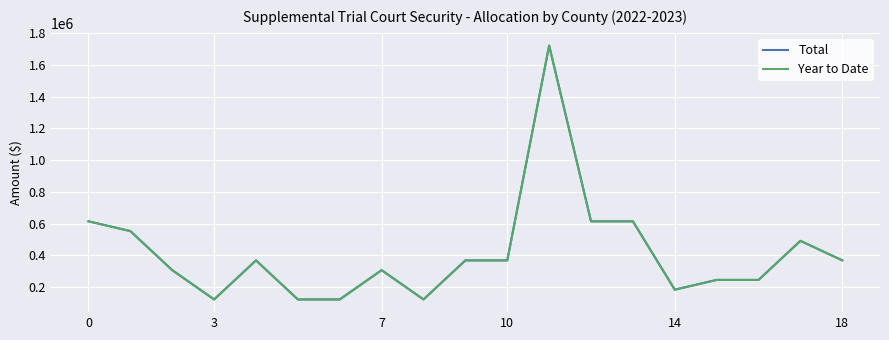

True or false: Total and Year to Date intersect in this chart.

False